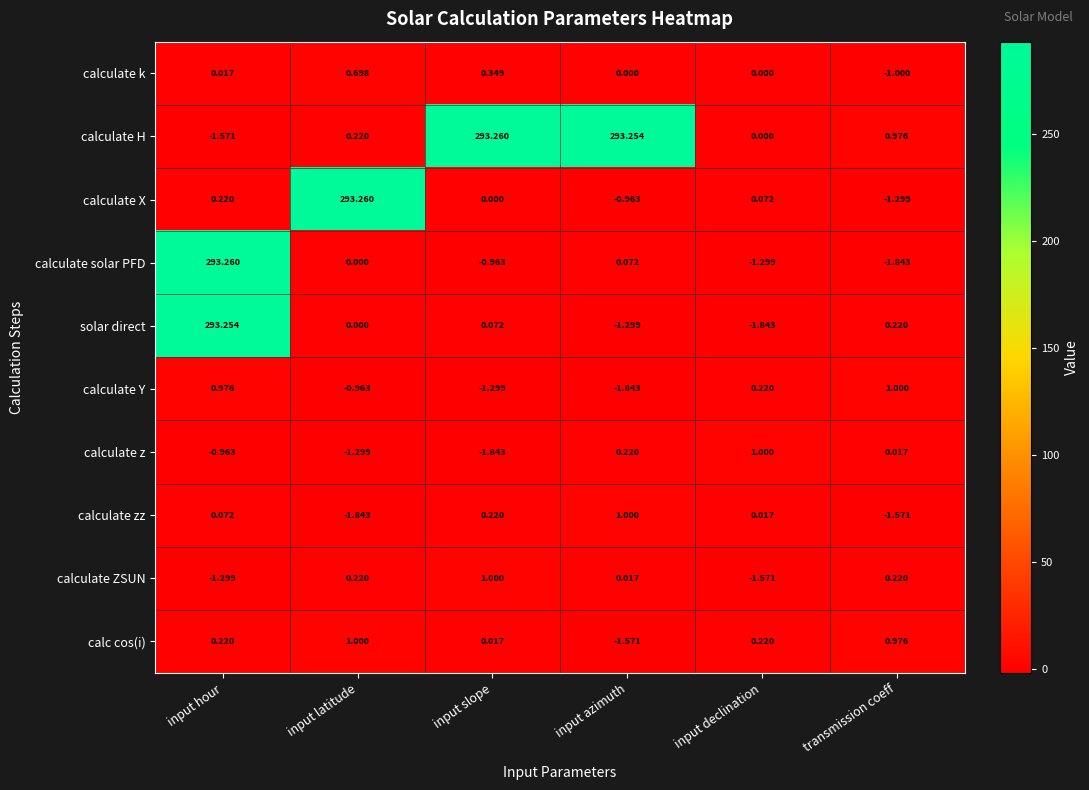

Where is calculate solar PFD nearest to the value 145?

input azimuth